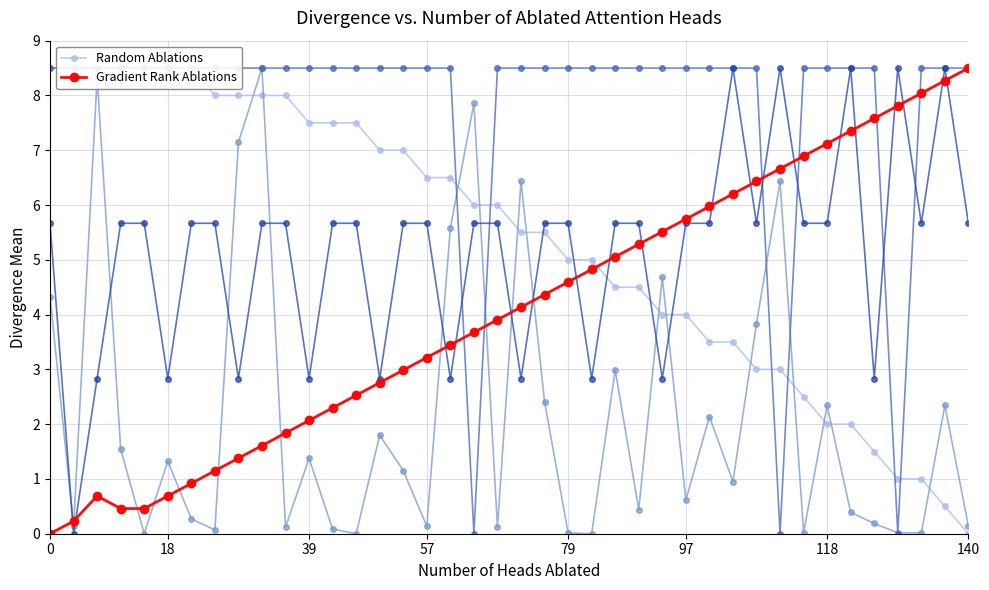

At how many categories does at least one series exceed 2?

40